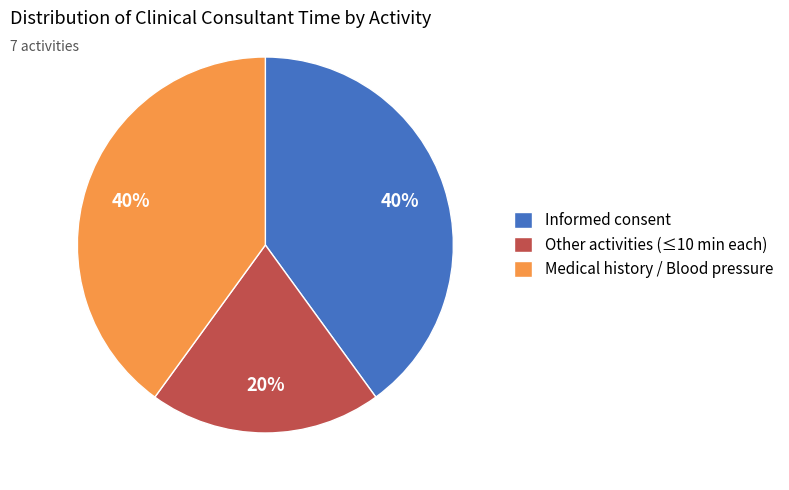

Do Medical history / Blood pressure and Informed consent together represent more than half of the pie?

Yes